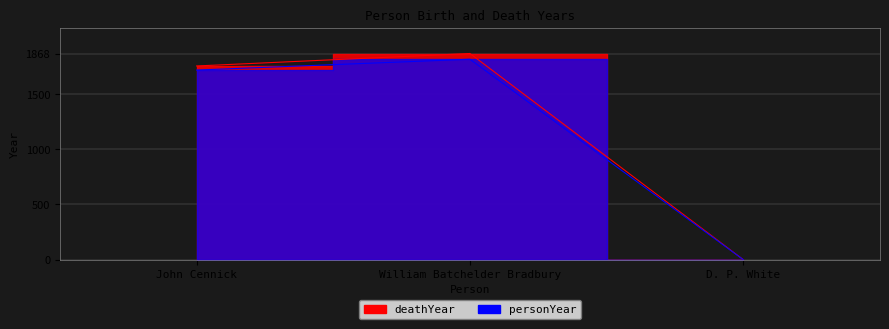

Between John Cennick and D. P. White, which series saw the biggest shift?

deathYear